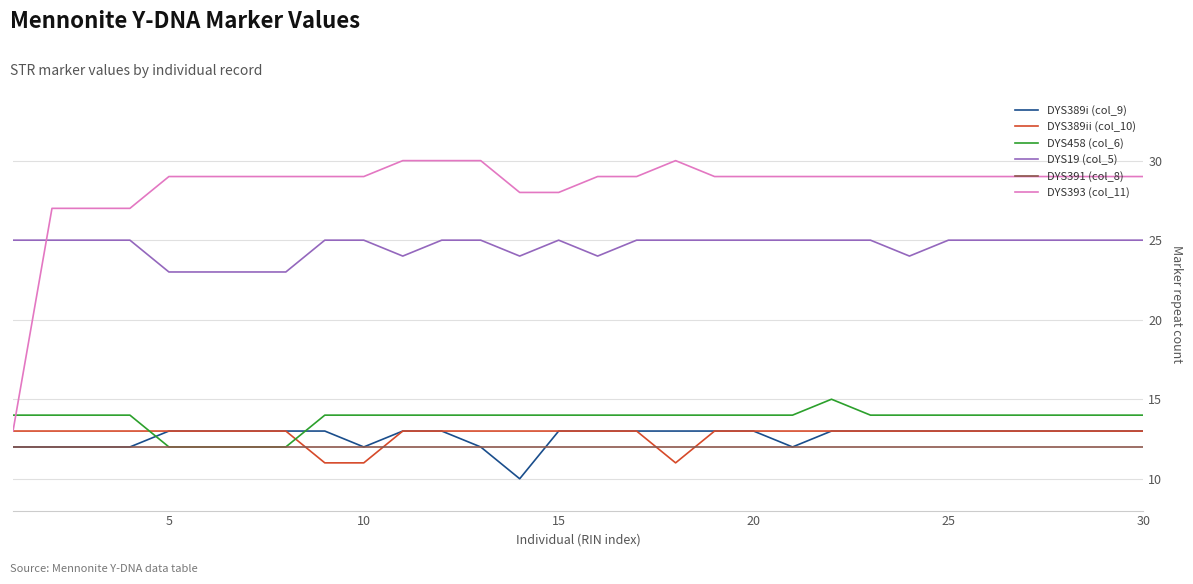

After their last crossing, which series has the higher values: DYS391 (col_8) or DYS389ii (col_10)?

DYS389ii (col_10)